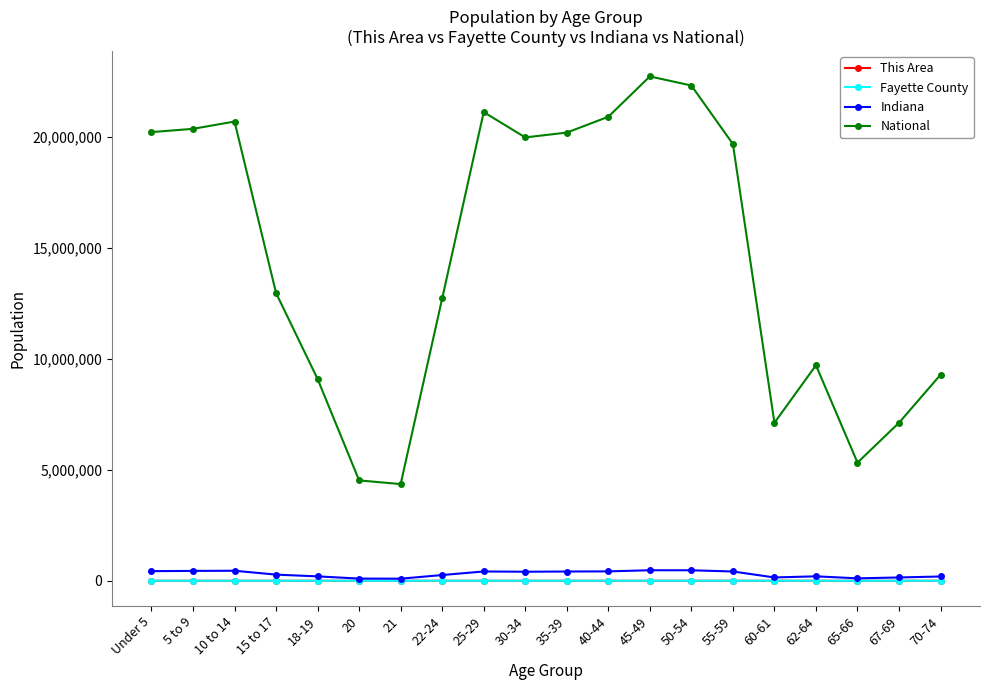

True or false: National and This Area intersect in this chart.

False